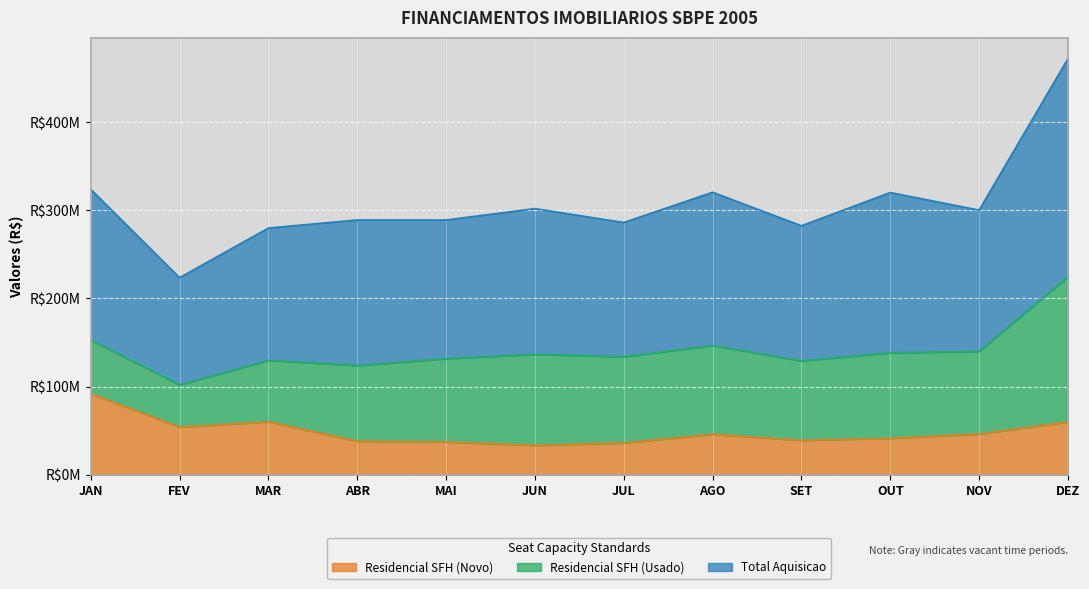

What is the spread (max minus min) of values at DEZ?

411552787